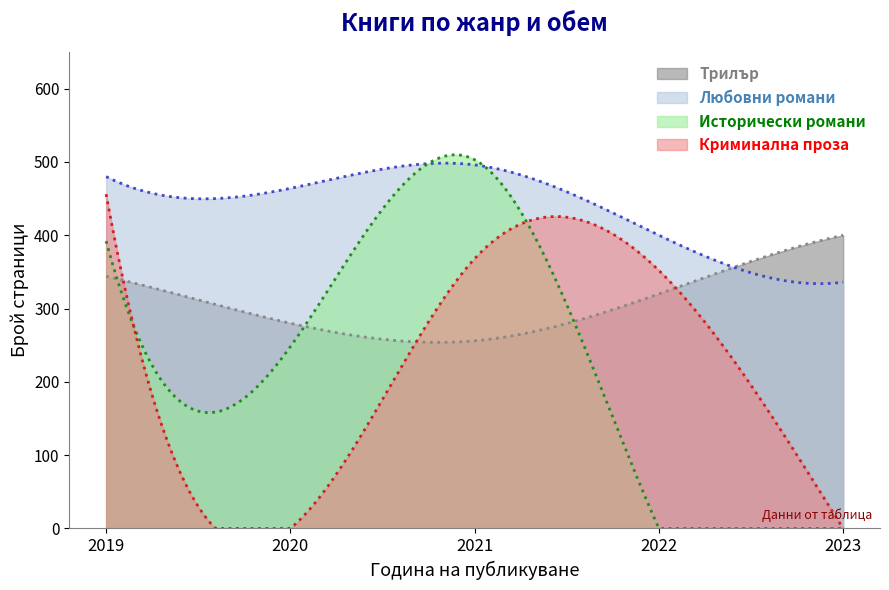

Count the Трилър values in the range 280 to 344.

3